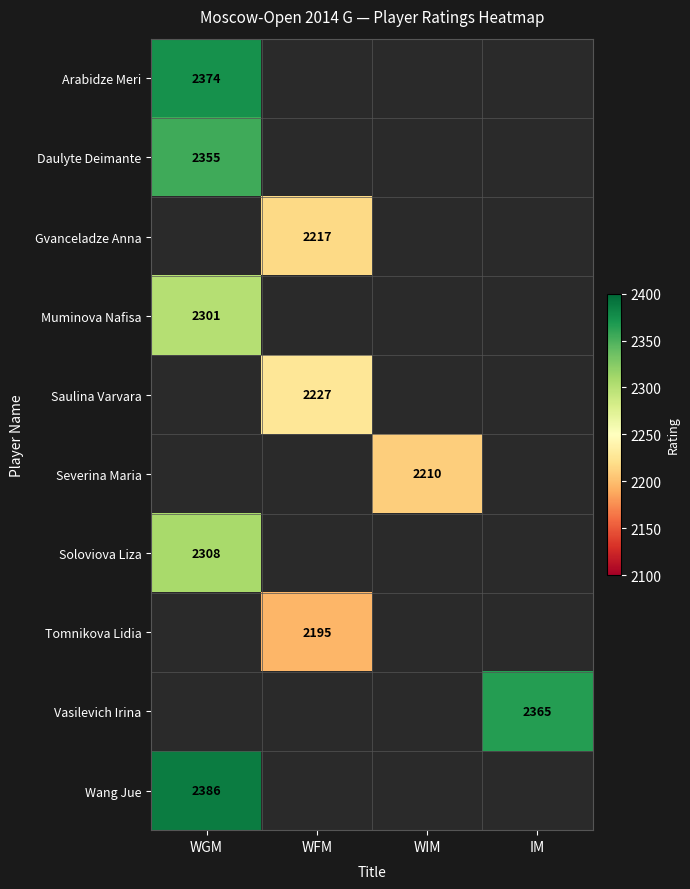

Is it true that Wang Jue equals 2386 at WGM?

True